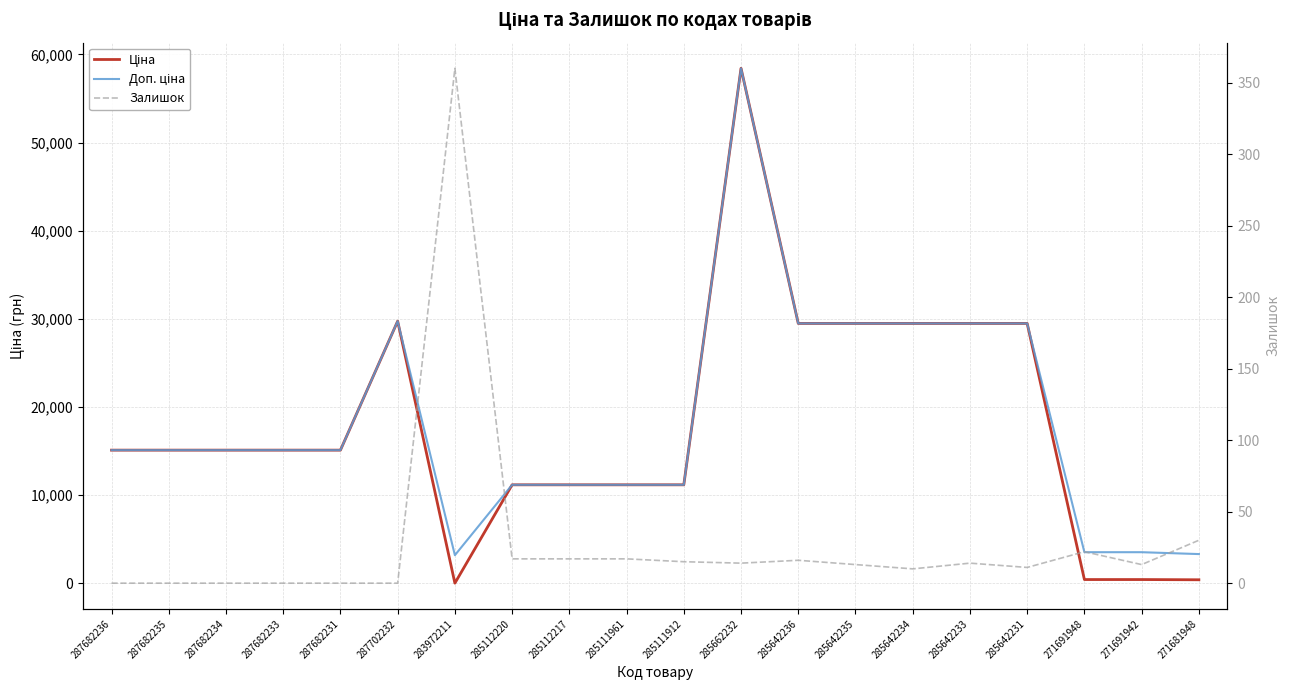

What is the label of the 16th point from the left?

285642233